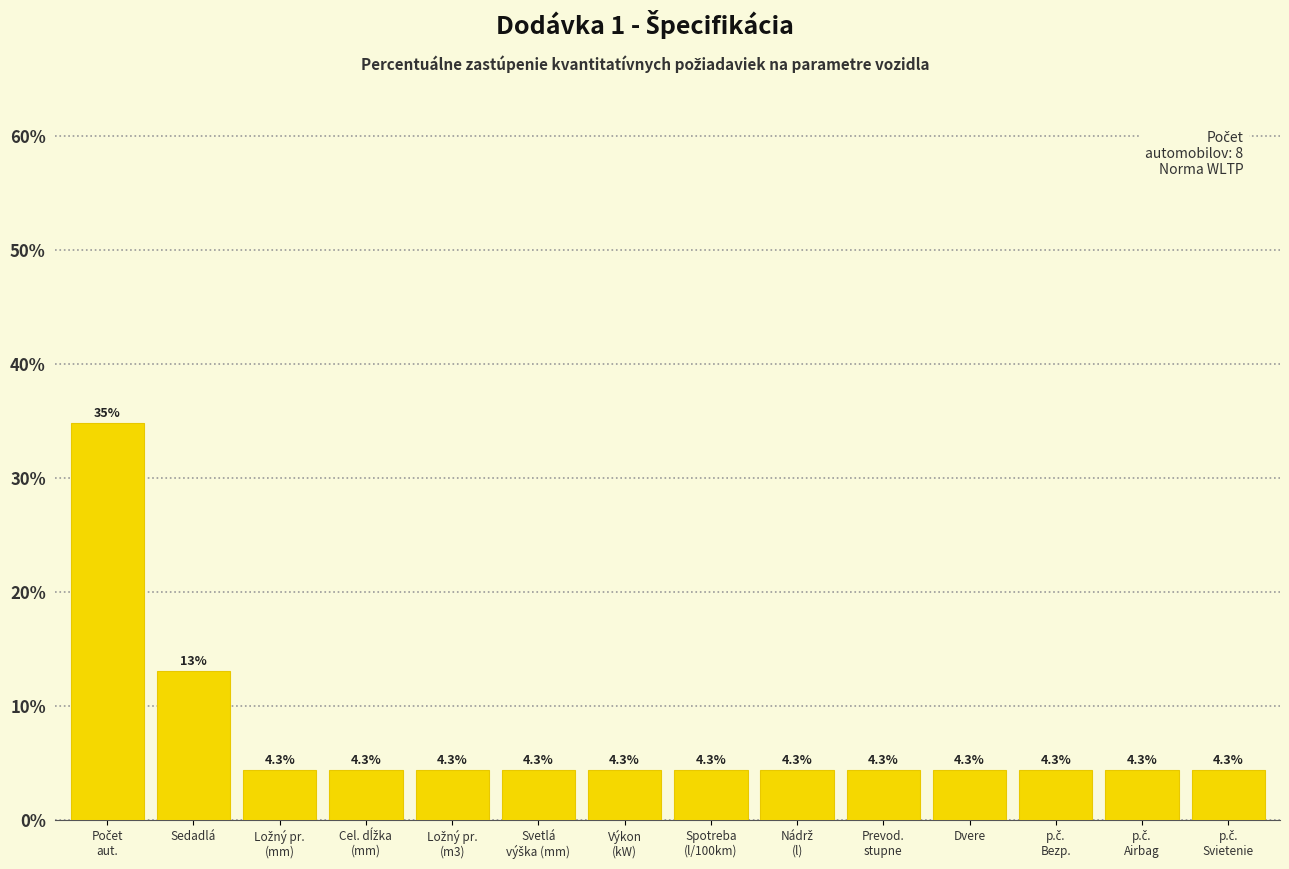

Reading right to left, list all the values displayed in this chart.

4.3	4.3	4.3	4.3	4.3	4.3	4.3	4.3	4.3	4.3	4.3	4.3	13.0	34.8